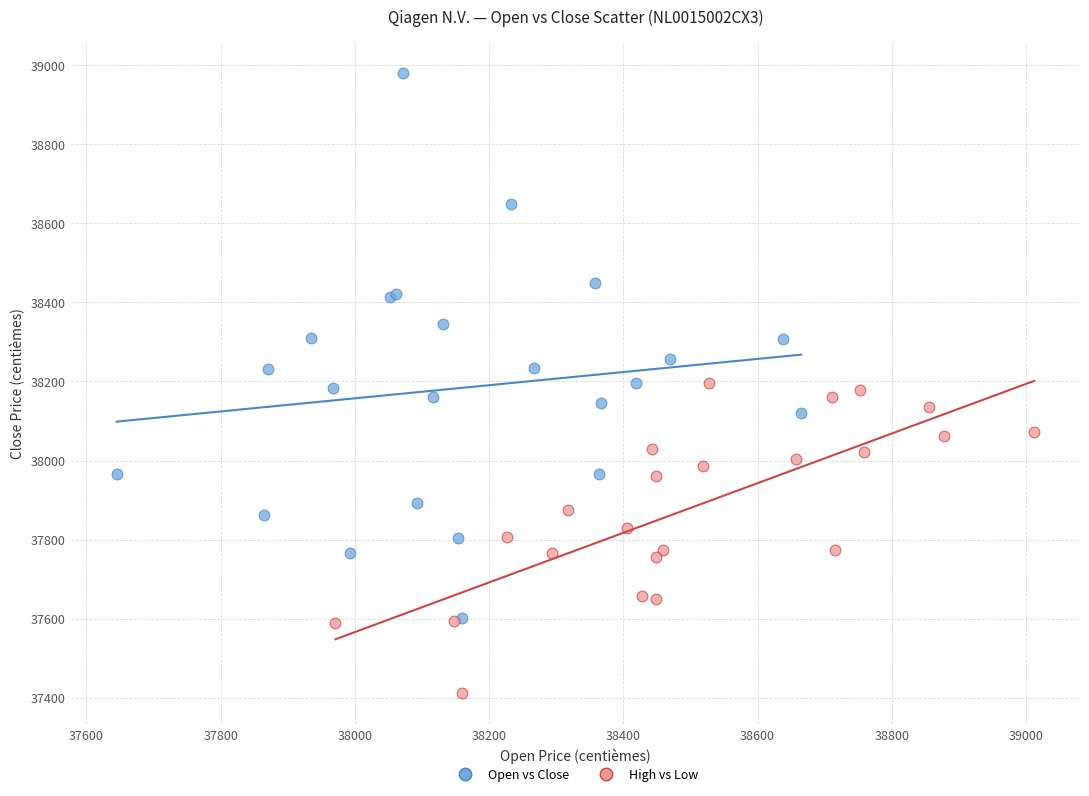

Which series contains the highest Y value?

Open vs Close